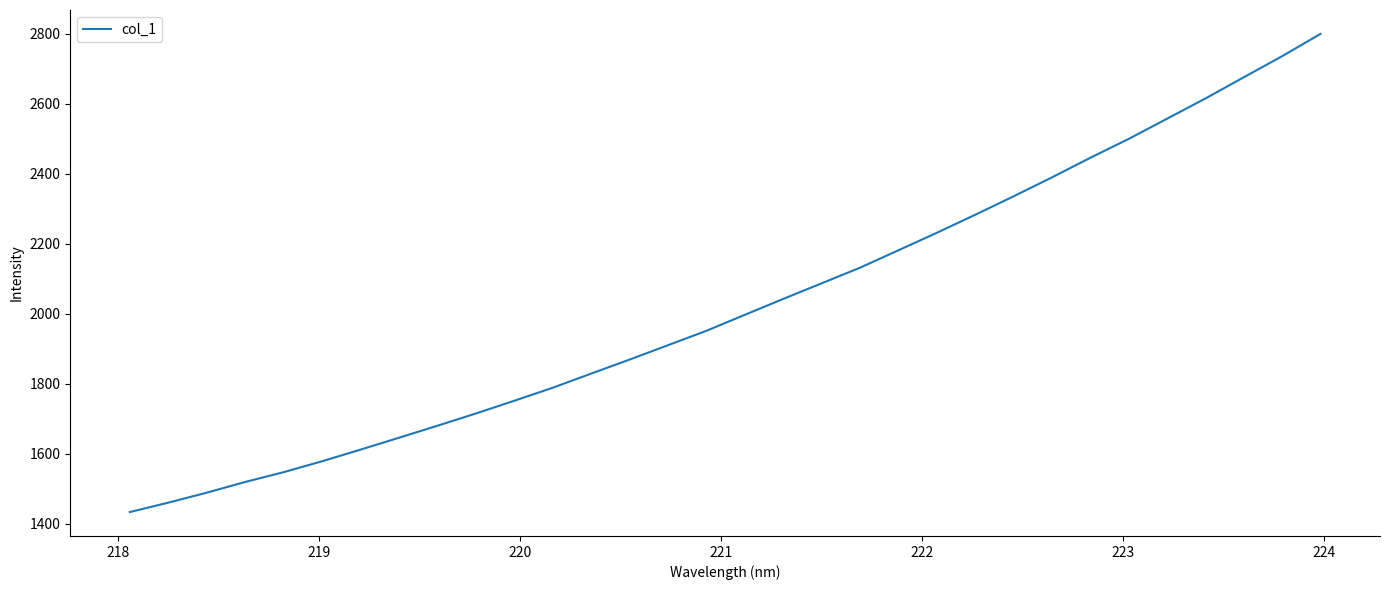

What is the difference between the maximum and minimum values?

1365.9